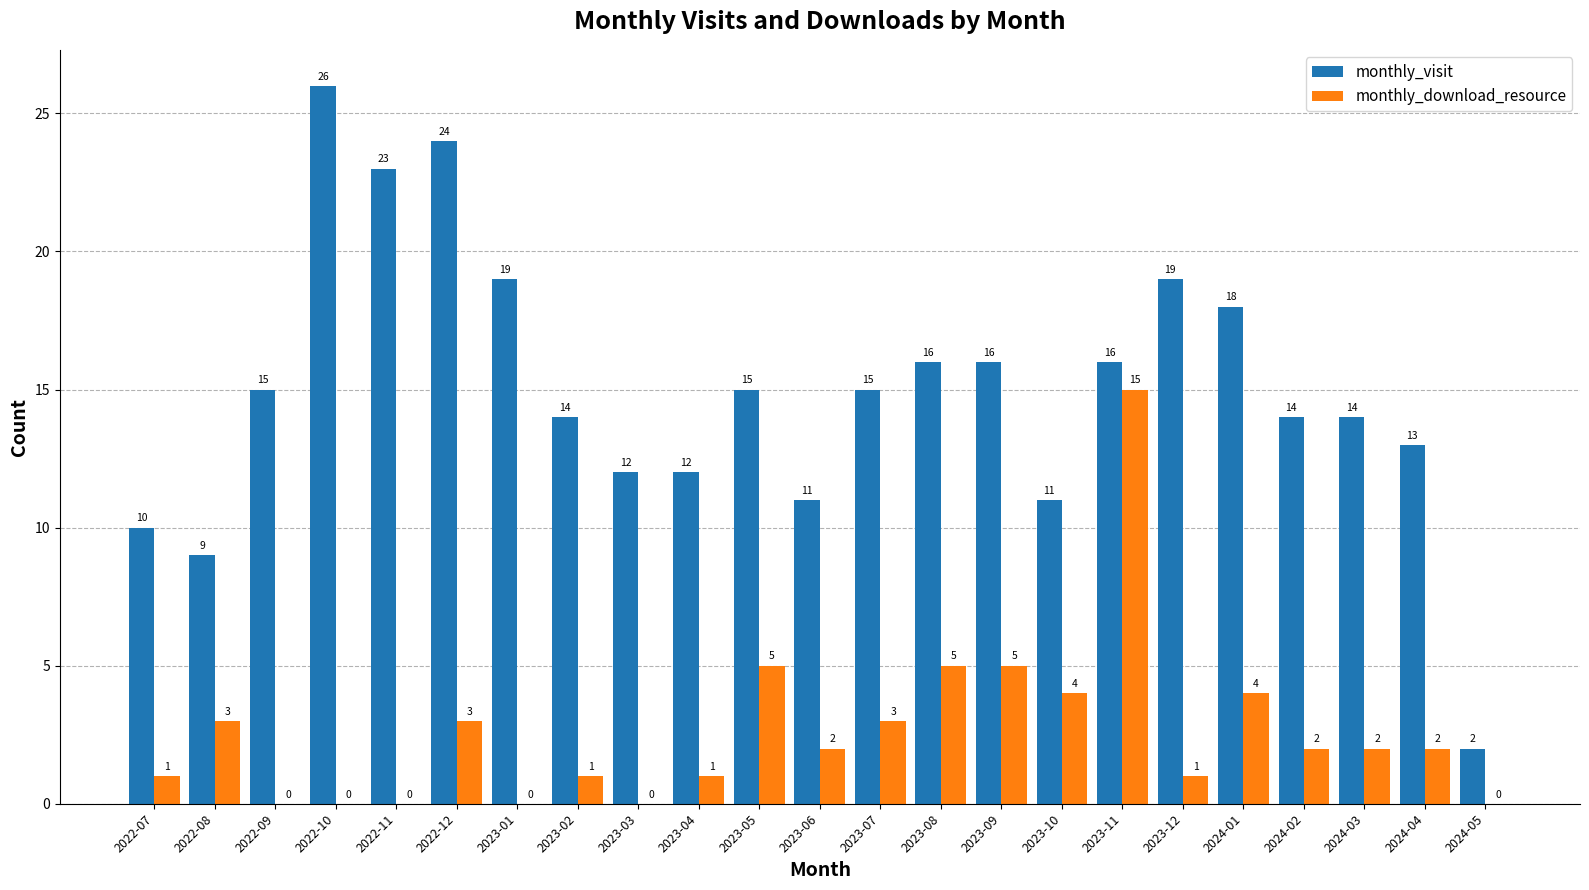

How many groups of bars are there?

23